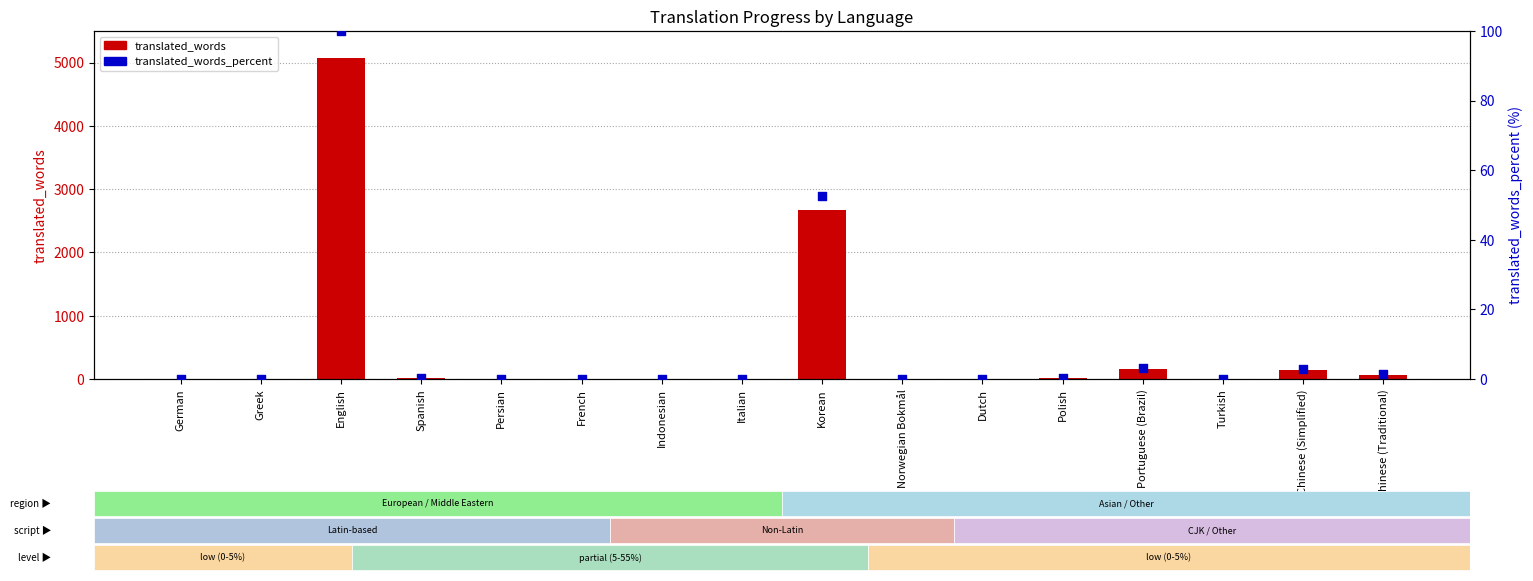

Which series has the widest spread of Y values?

translated_words